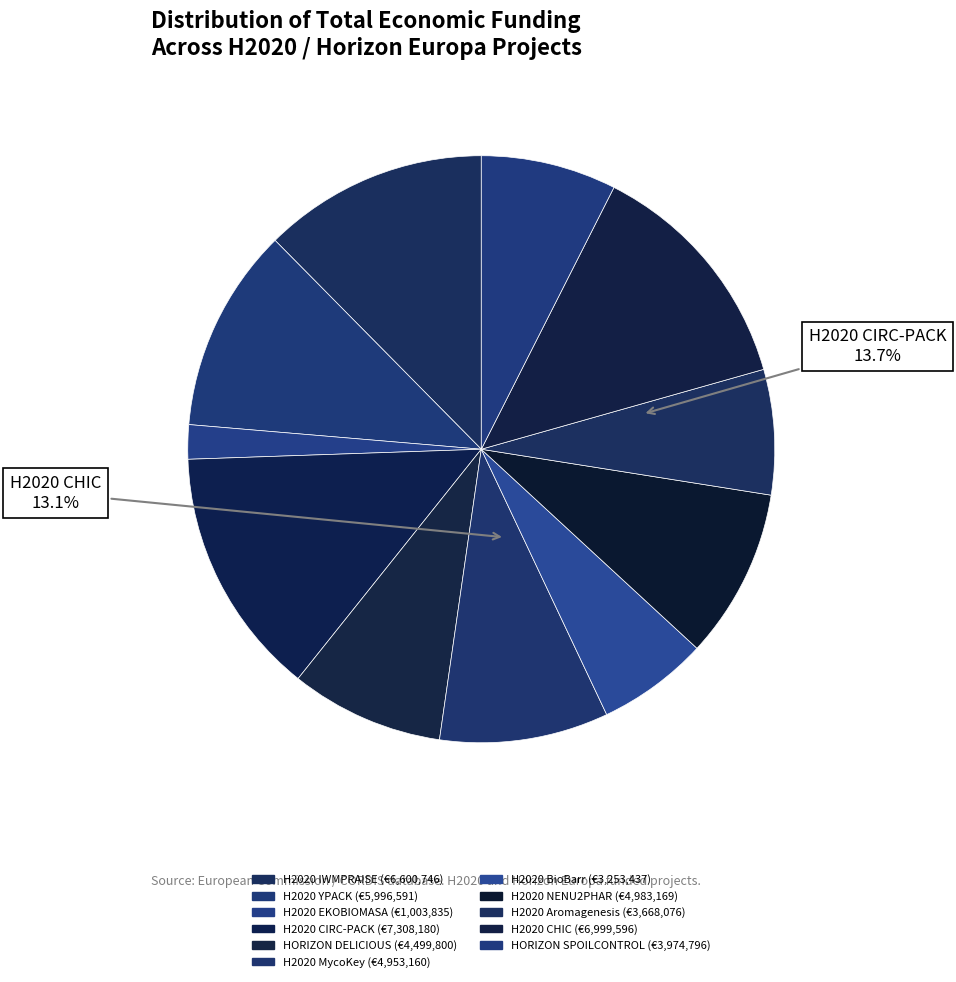

Which slice is the largest?

H2020 CIRC-PACK